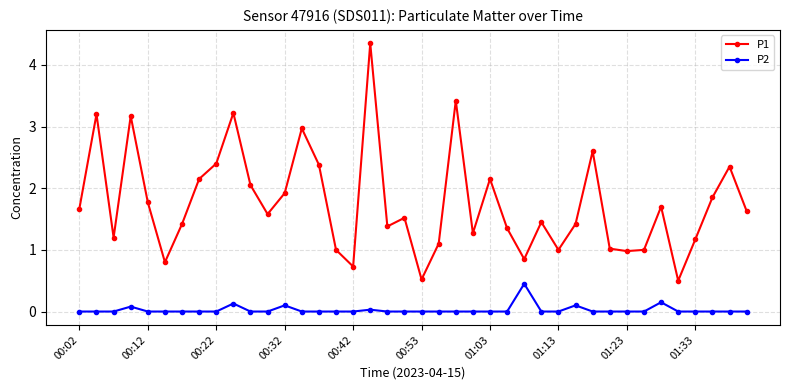

What is the difference between the second highest and second lowest values in the P1 series?

2.9